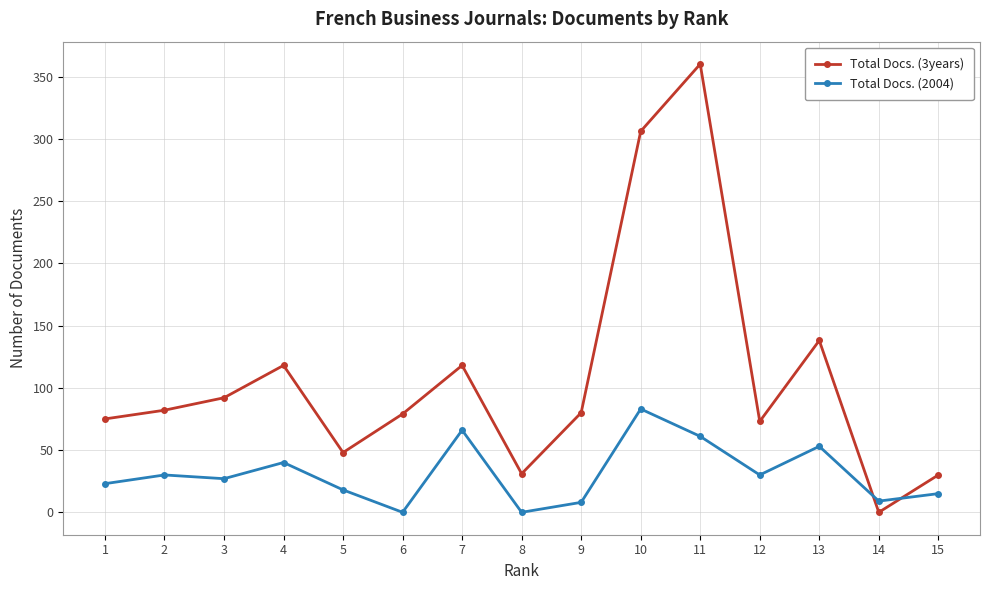

What is the value of the Total Docs. (3years) point at the 8th from the left?

31